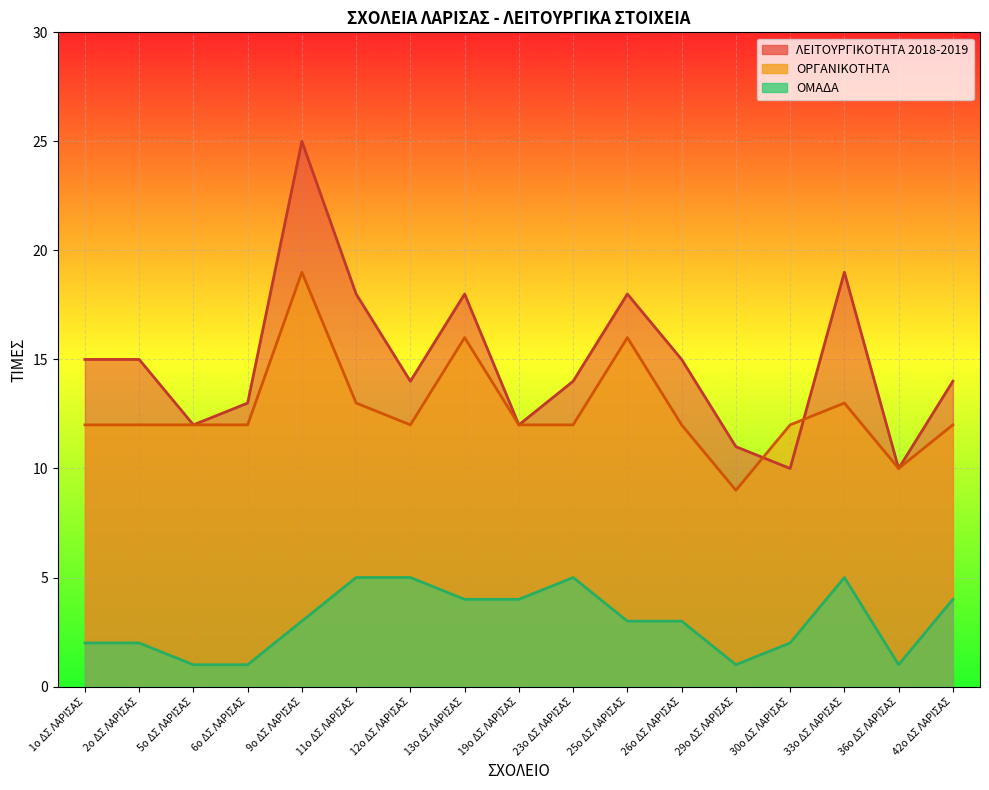

What is the label of the 8th point from the left?

13ο ΔΣ ΛΑΡΙΣΑΣ